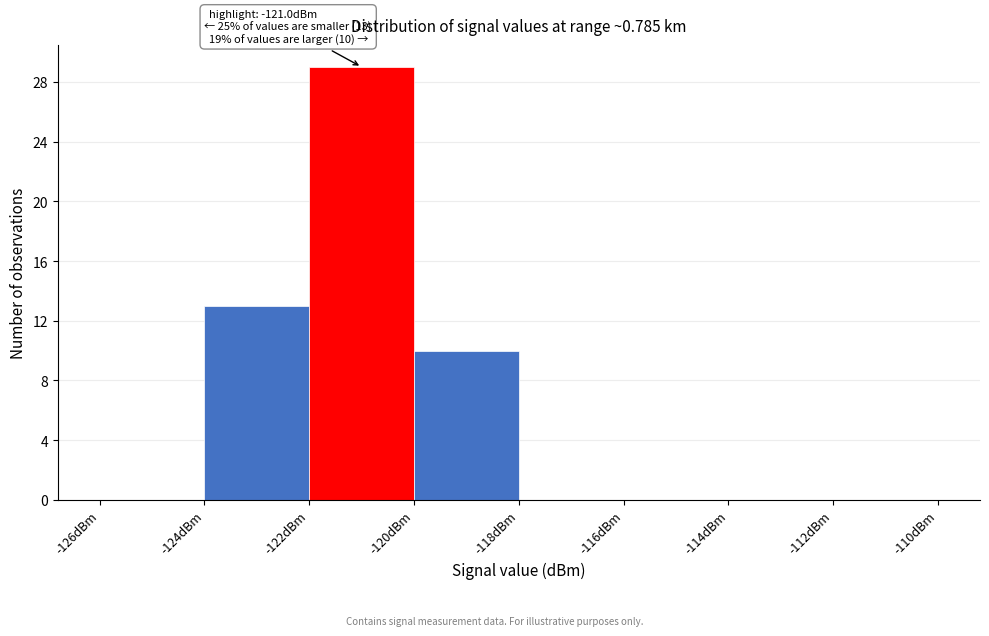

Which range on the x-axis has the tallest bar?

-122 to -120